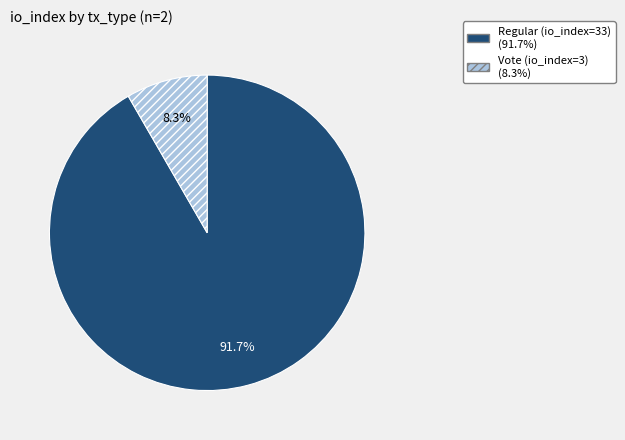

How many slices are in this pie chart?

2